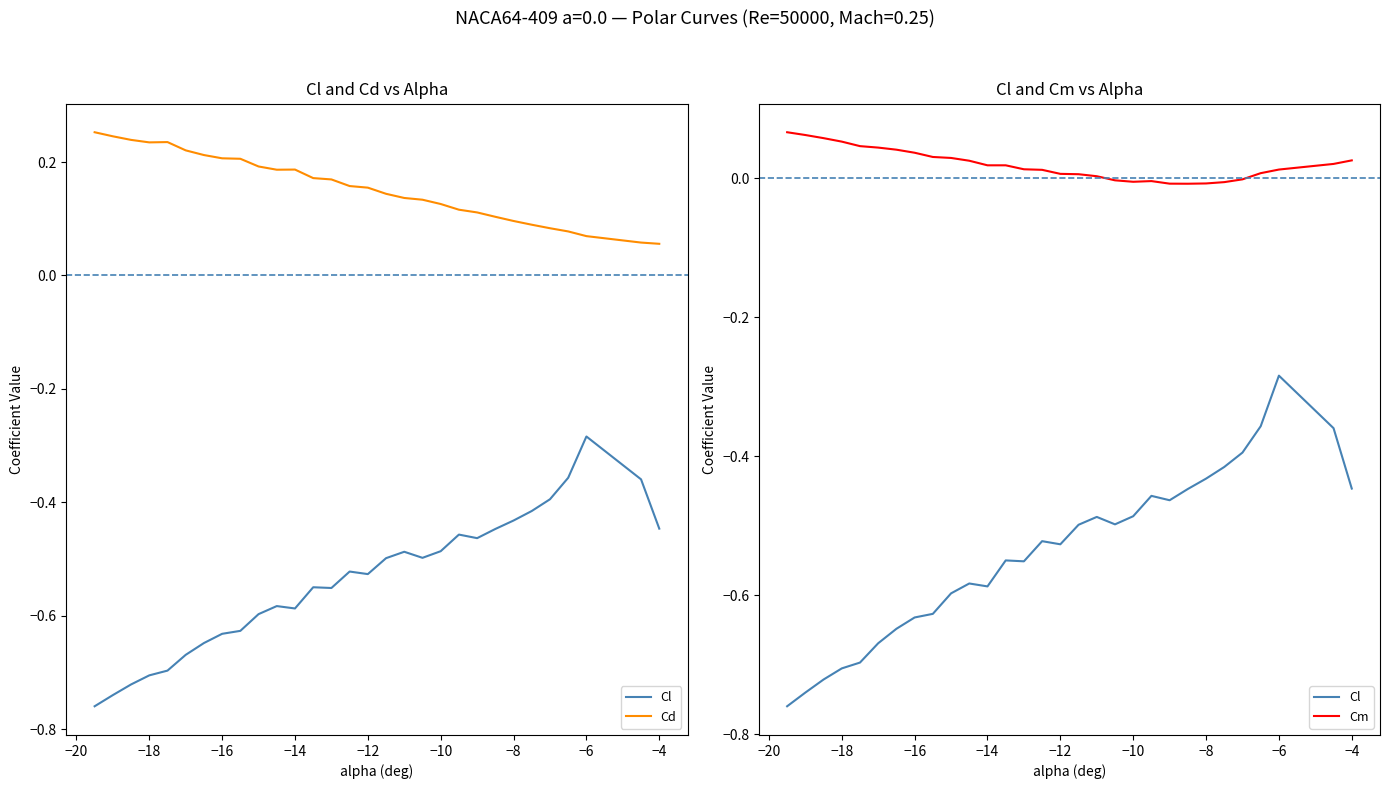

True or false: Cm and Cl cross at least once.

False